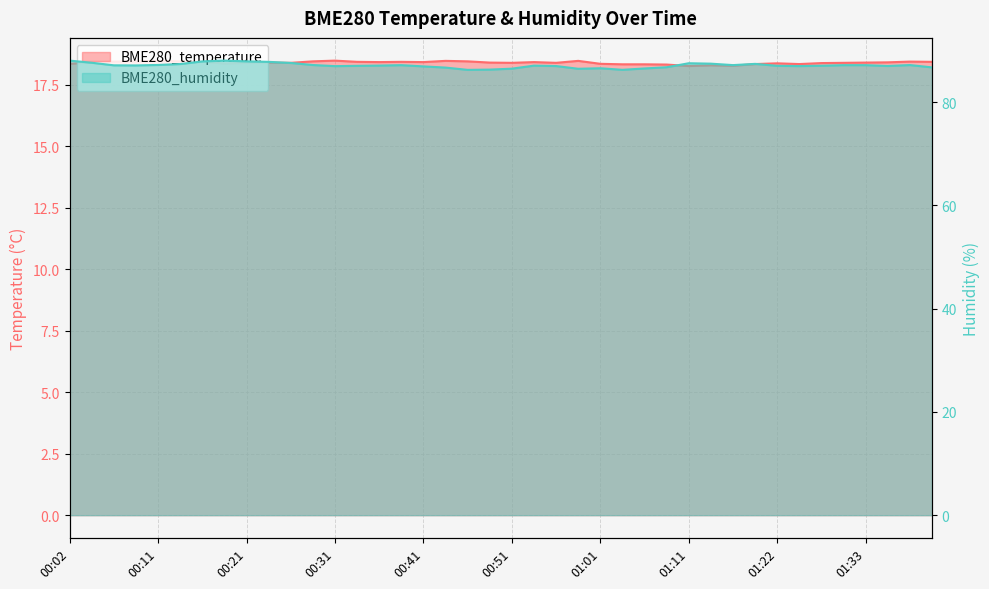

Reading left to right, list all the values displayed in this chart.

BME280_temperature: 18.4	18.4	18.4	18.4	18.5	18.4	18.4	18.4	18.4	18.4	18.4	18.4	18.5	18.4	18.4	18.4	18.4	18.5	18.4	18.4	18.4	18.4	18.4	18.5	18.4	18.3	18.3	18.3	18.3	18.3	18.3	18.3	18.4	18.3	18.4	18.4	18.4	18.4	18.4	18.4
BME280_humidity: 88.1	87.7	87.2	87.1	87.2	87.4	87.9	88.1	87.9	87.8	87.6	87.2	87.0	87.1	87.1	87.2	87.0	86.7	86.3	86.3	86.5	87.1	87.0	86.5	86.6	86.3	86.5	86.8	87.6	87.5	87.2	87.4	87.1	87.0	87.1	87.2	87.2	87.0	87.2	86.8